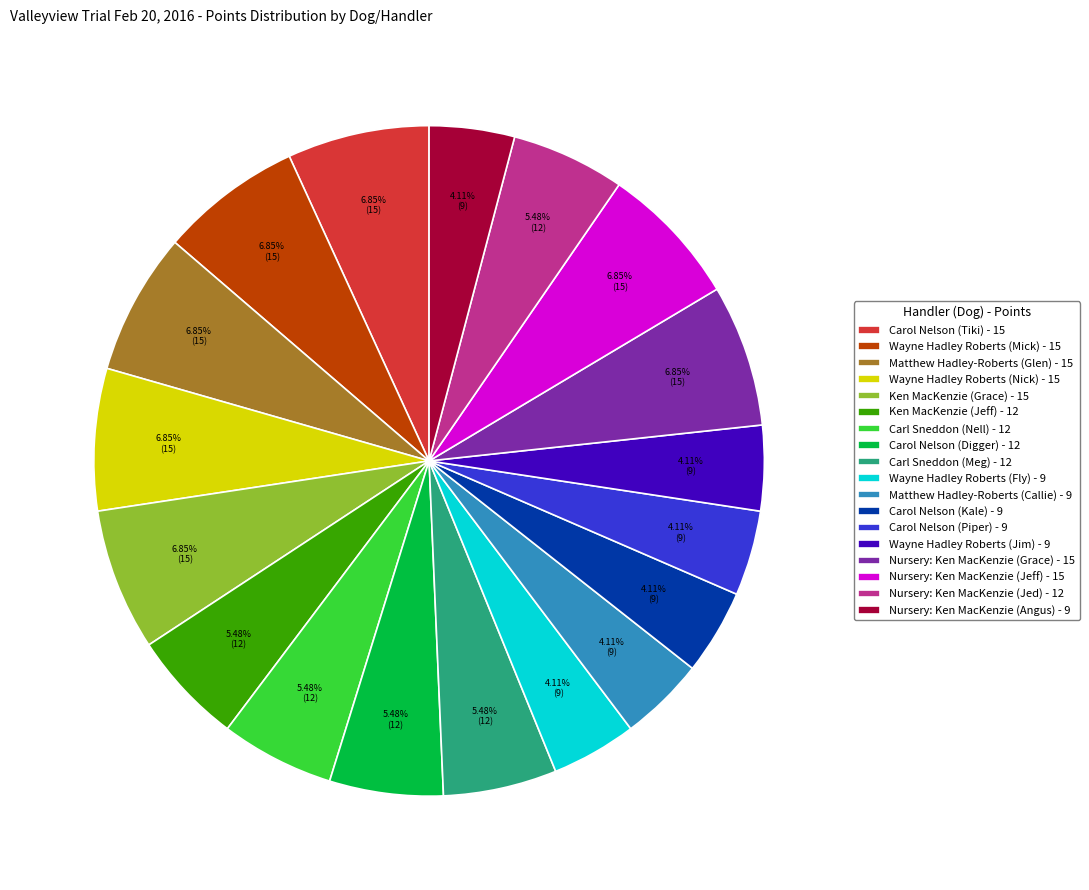

To the nearest percent, what percentage of the pie is Ken MacKenzie (Grace) - 15?

7%